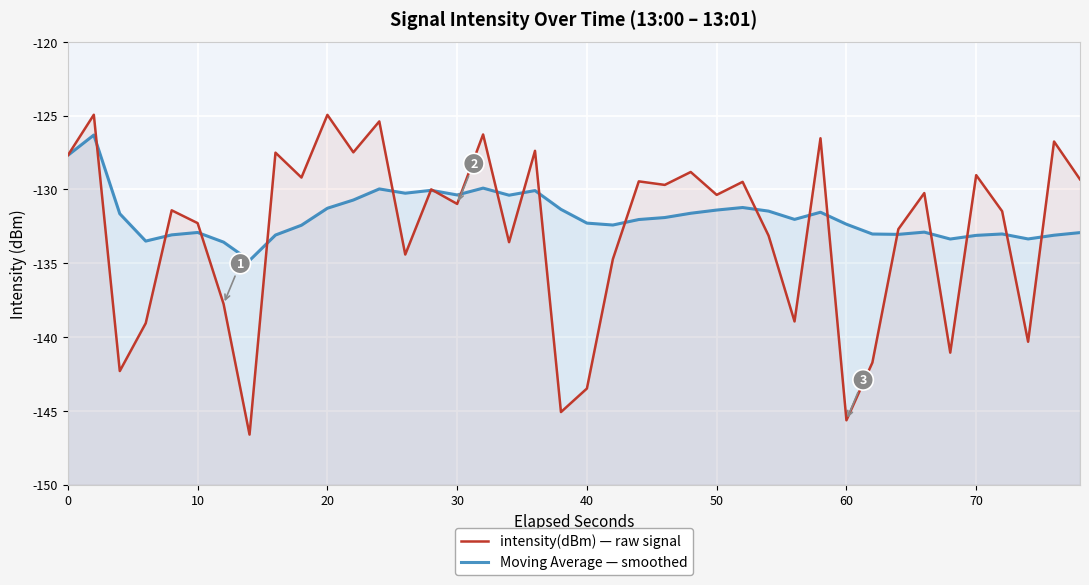

How many lines are shown in the chart?

2